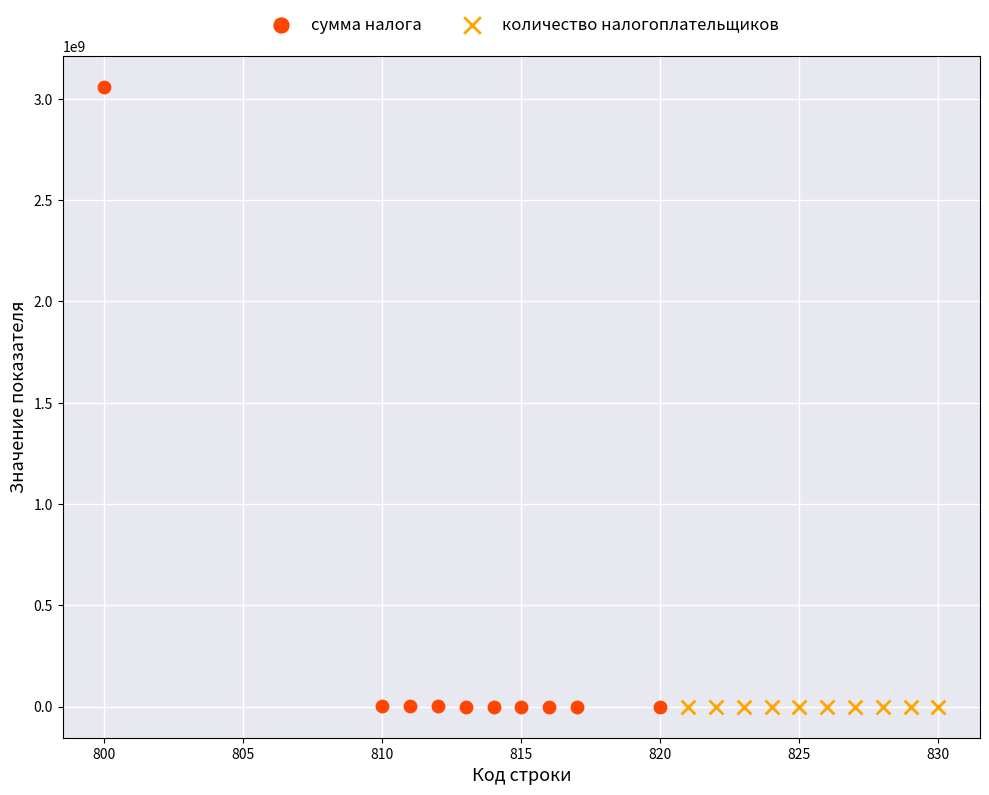

Which series has the largest Y range (max minus min)?

сумма налога